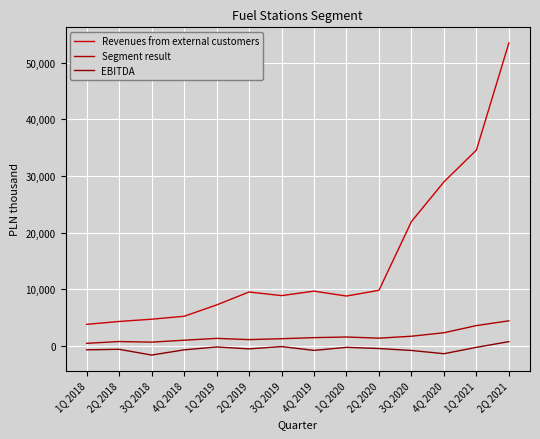

How many data points in Revenues from external customers are less than 9495?

7